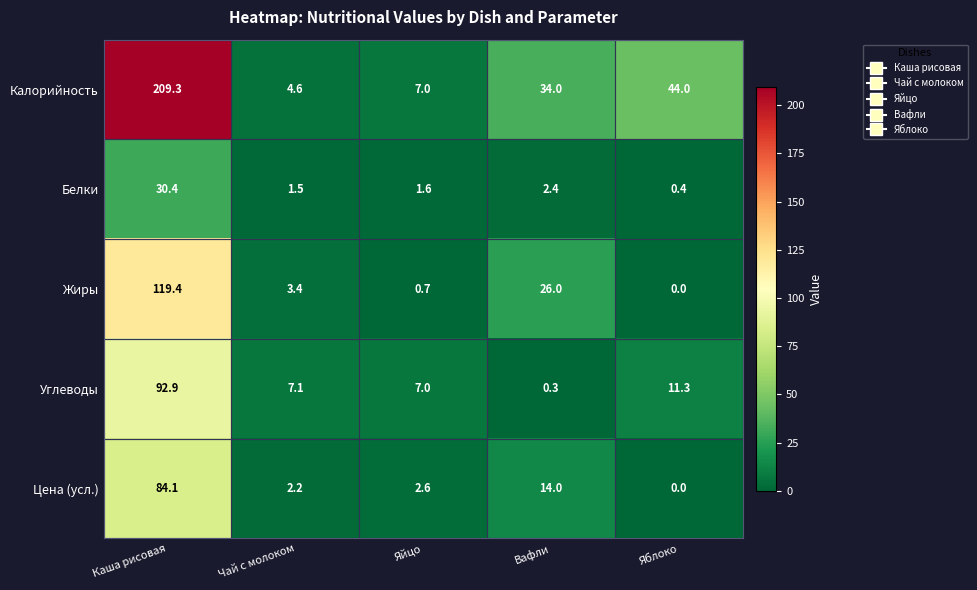

The value of Калорийность at Чай с молоком is 4.6. True or false?

True